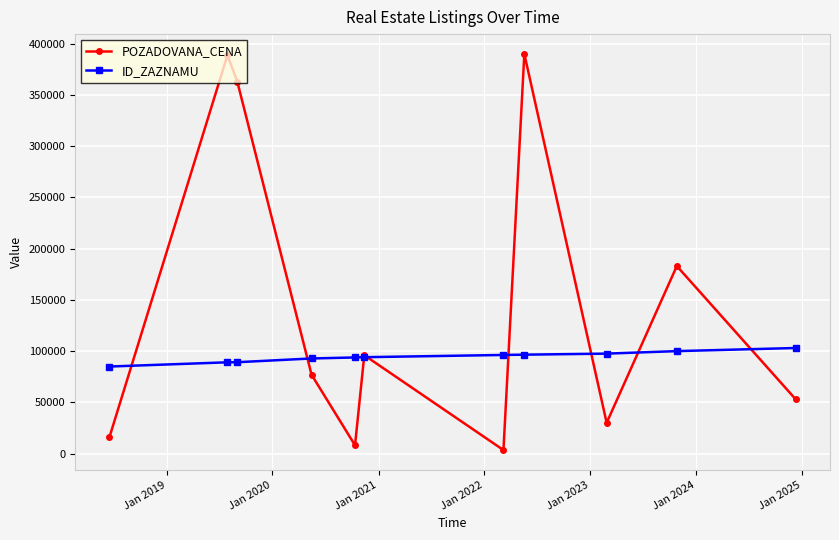

What is the difference between the maximum and minimum values in the ID_ZAZNAMU series?

18082